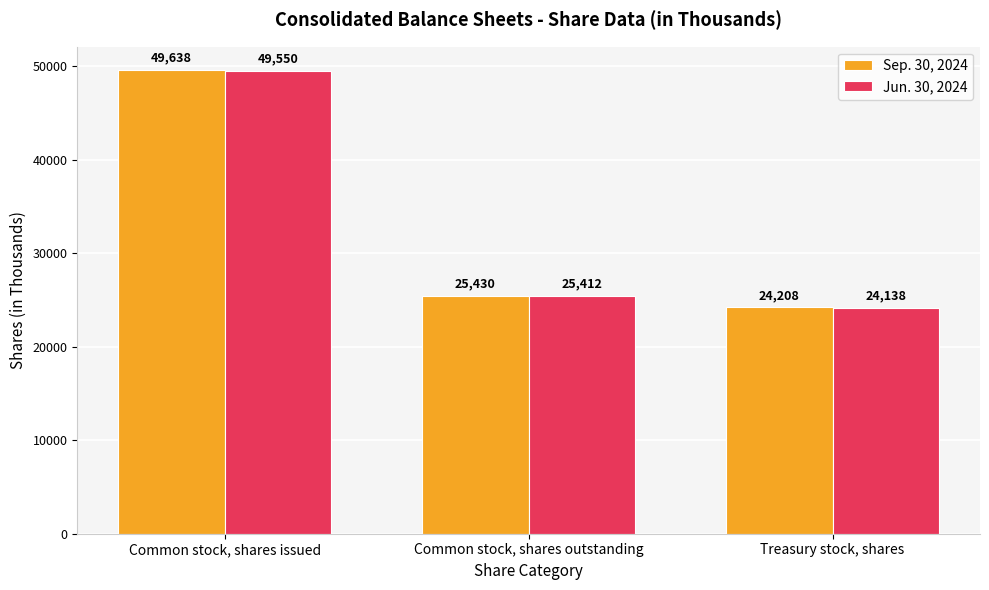

Are the bars horizontal?

No